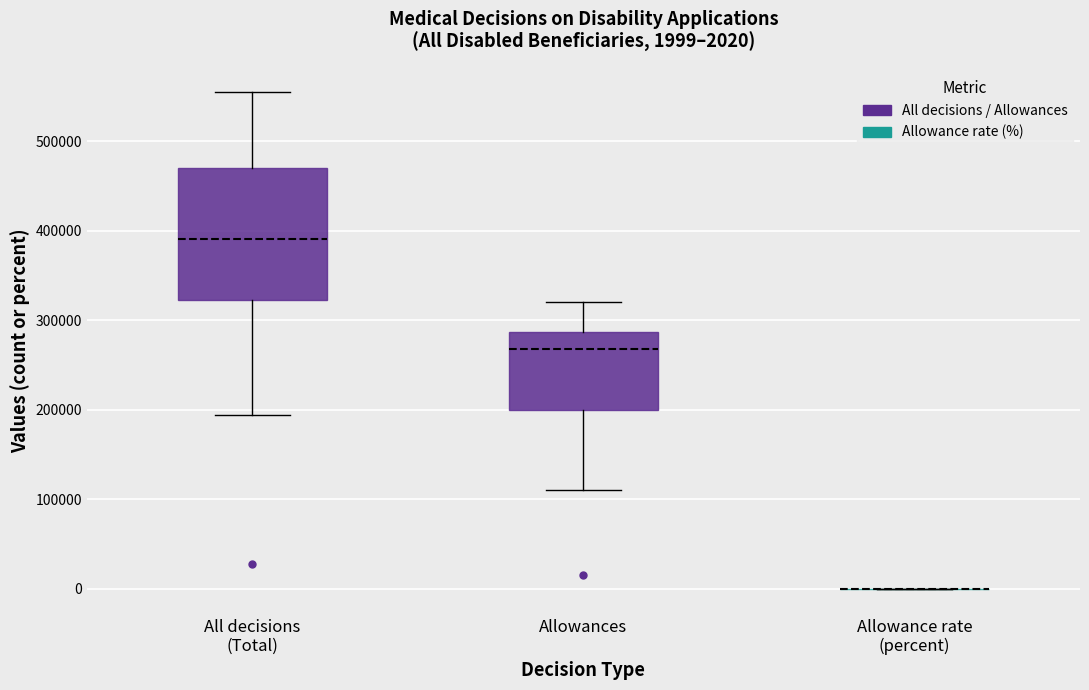

Comparing the boxes themselves (not the whiskers), which one is the tallest?

All decisions (Total)